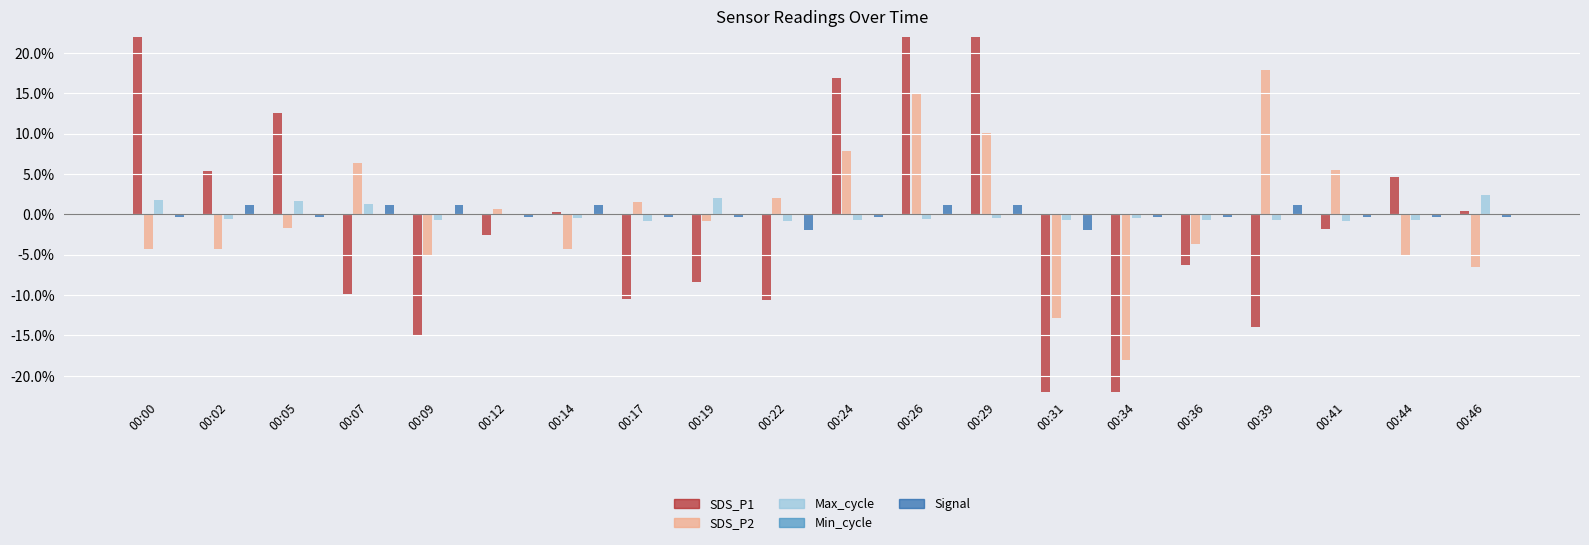

Read the SDS_P2 value at 00:12.

0.6